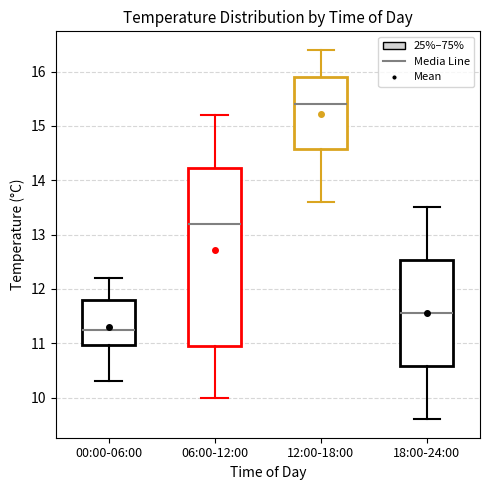

Reading left to right, read every box against the y-axis: the position of its median line, the range the box covers, and the ends of its whiskers. The values are not printed on the chart, so give them approximately, as read against the axis.

00:00-06:00: median 11.3, box 11.0 to 11.8, whiskers 10.3 to 12.2
06:00-12:00: median 13.2, box 11.0 to 14.2, whiskers 10.0 to 15.2
12:00-18:00: median 15.4, box 14.6 to 15.9, whiskers 13.6 to 16.4
18:00-24:00: median 11.6, box 10.6 to 12.5, whiskers 9.6 to 13.5